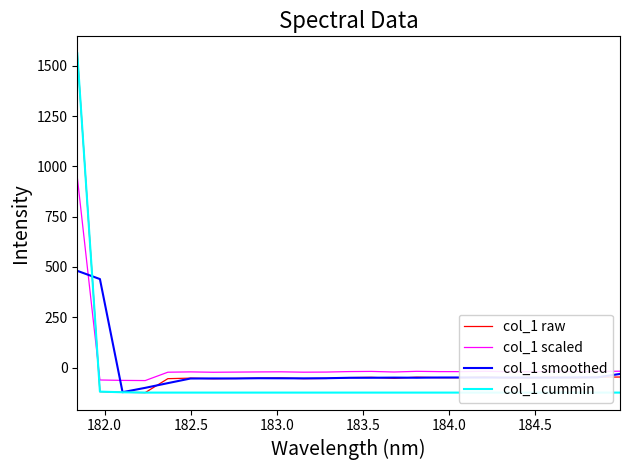

How many data points does each series have?

25